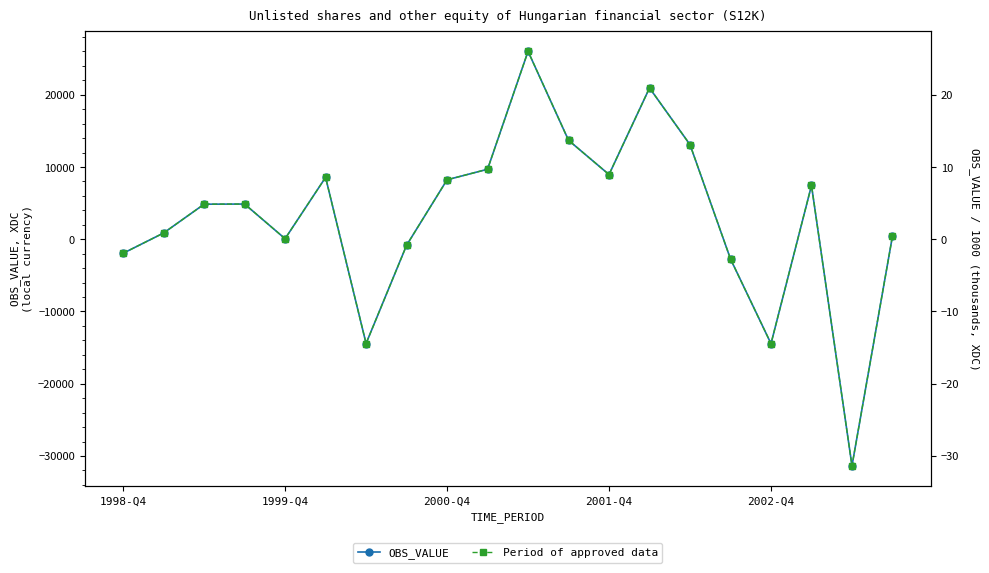

What is the sum of all OBS_VALUE values?

61978.0